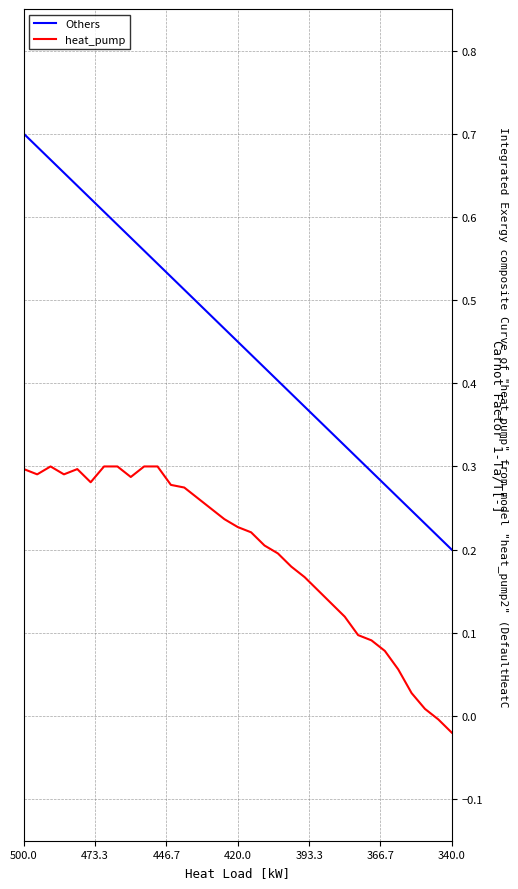

True or false: Others and heat_pump cross at least once.

False